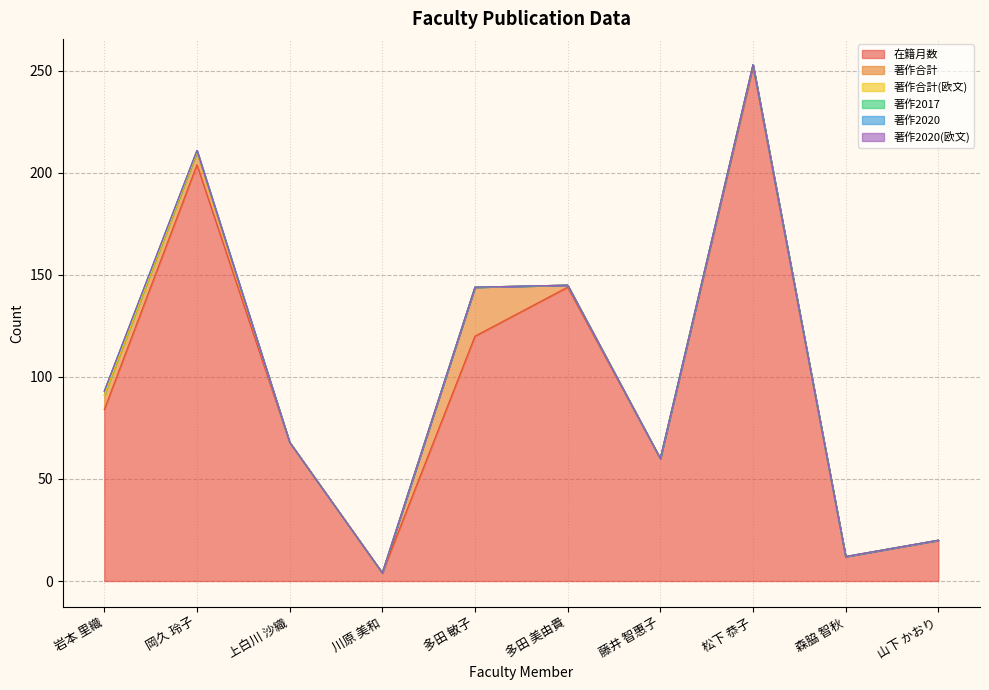

How many lines are shown in the chart?

6